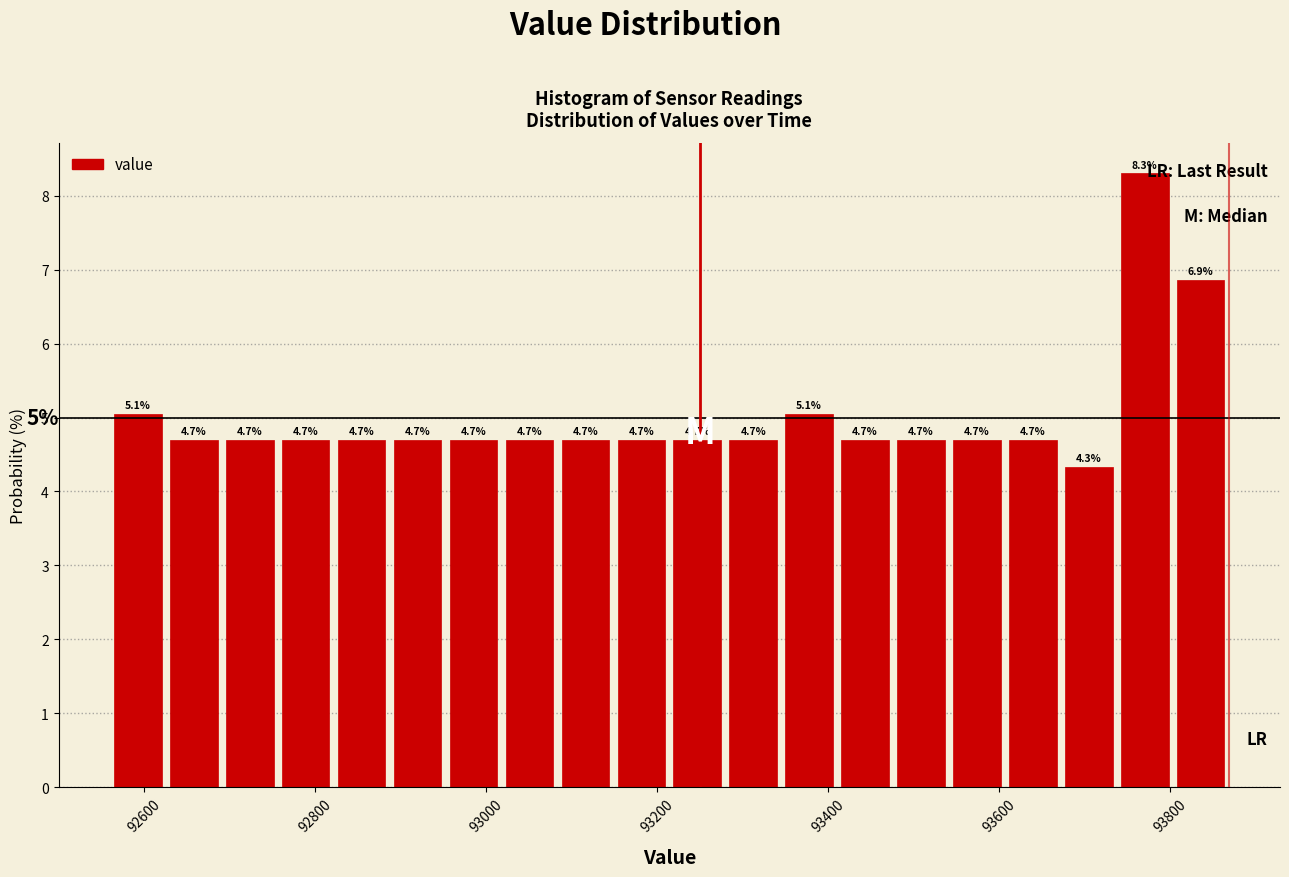

Around what value on the x-axis is the tallest bar? Give the approximate position of its centre, as read against the axis.

93780